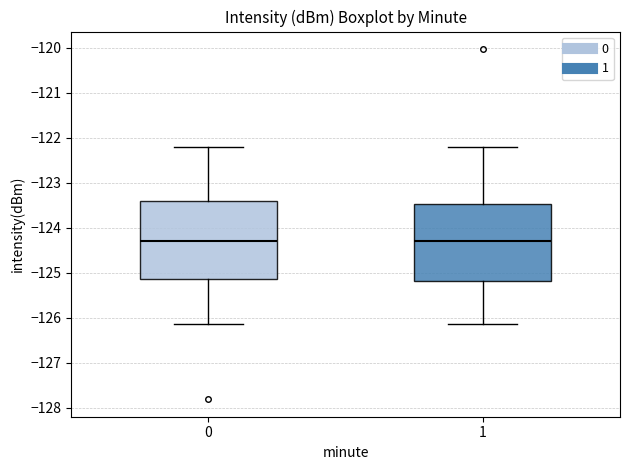

Reading left to right, read every box against the y-axis: the position of its median line, the range the box covers, and the ends of its whiskers. The values are not printed on the chart, so give them approximately, as read against the axis.

0: median -124.3, box -125.1 to -123.4, whiskers -126.1 to -122.2
1: median -124.3, box -125.2 to -123.5, whiskers -126.1 to -122.2